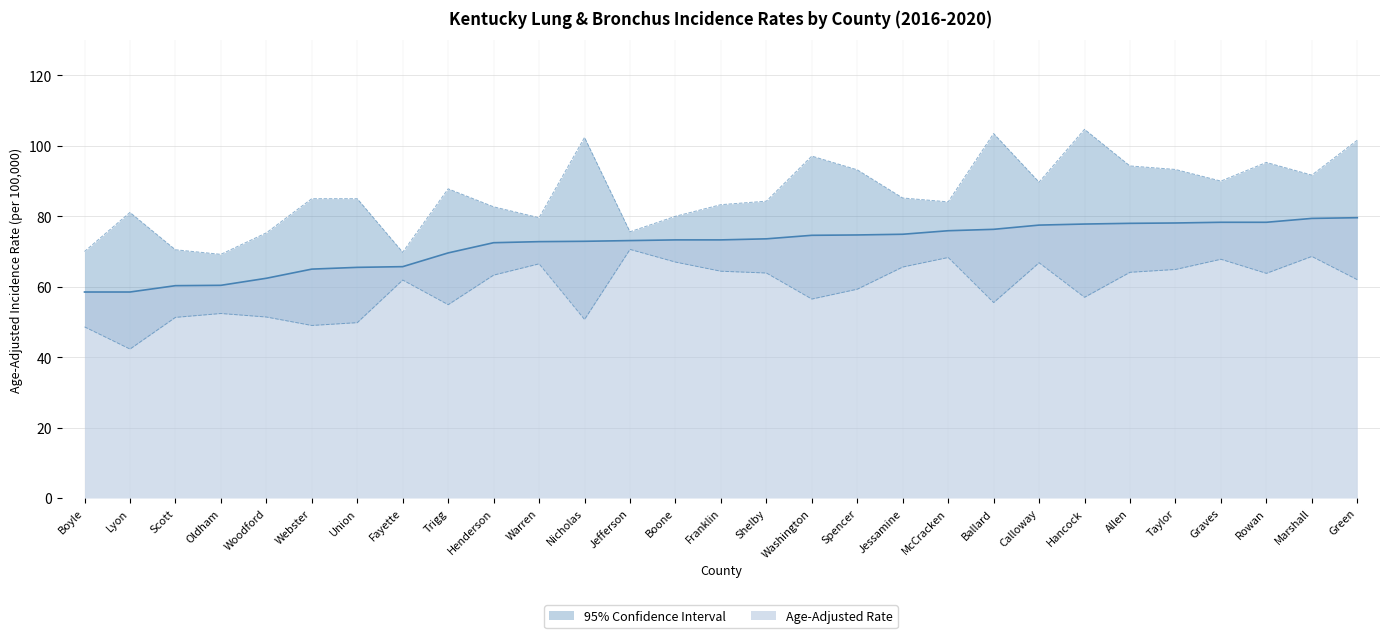

Which has a higher value, Warren or Henderson?

Warren